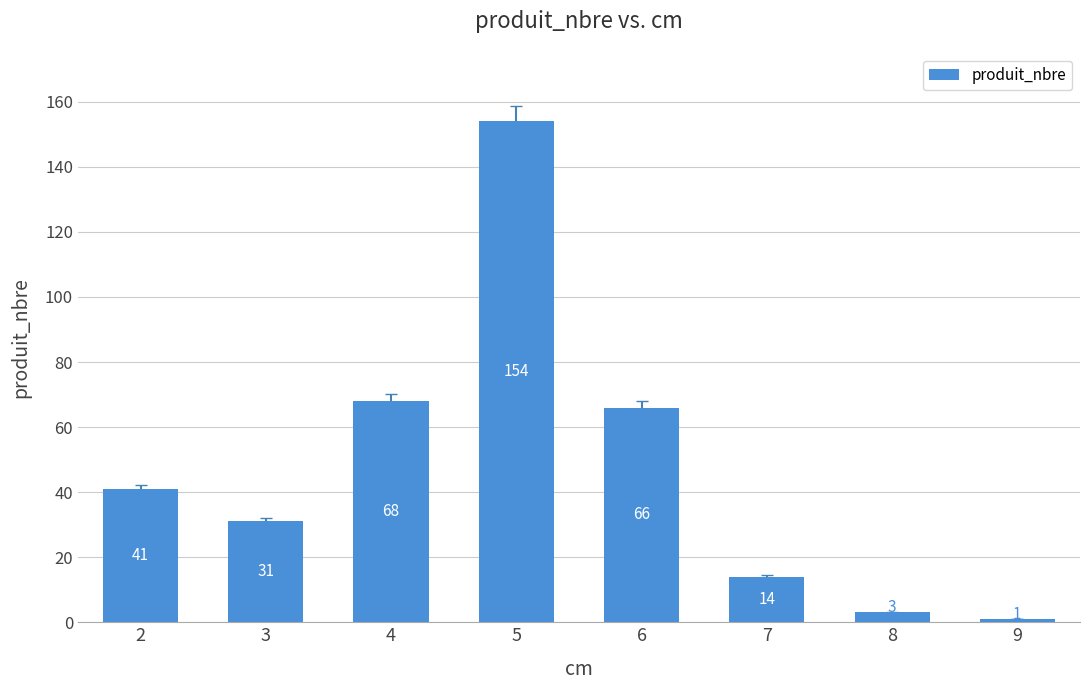

List the labels in order of value, smallest first.

9, 8, 7, 3, 2, 6, 4, 5